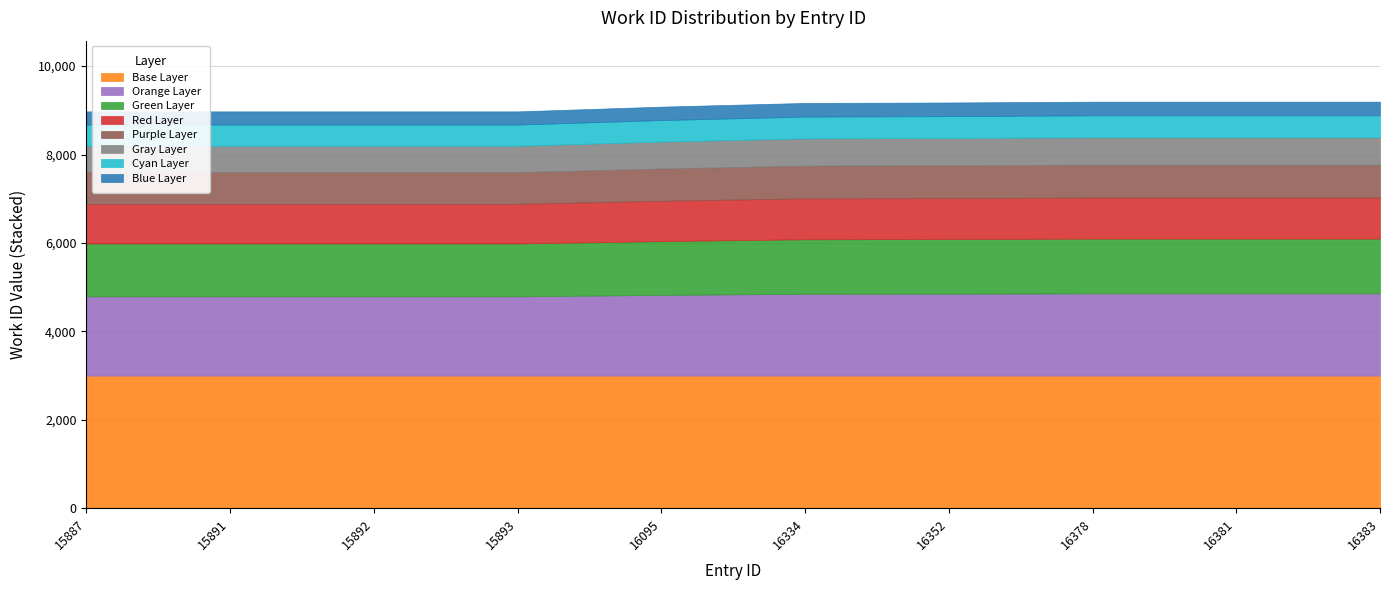

What is the total value across all series at 15893?

8976.0